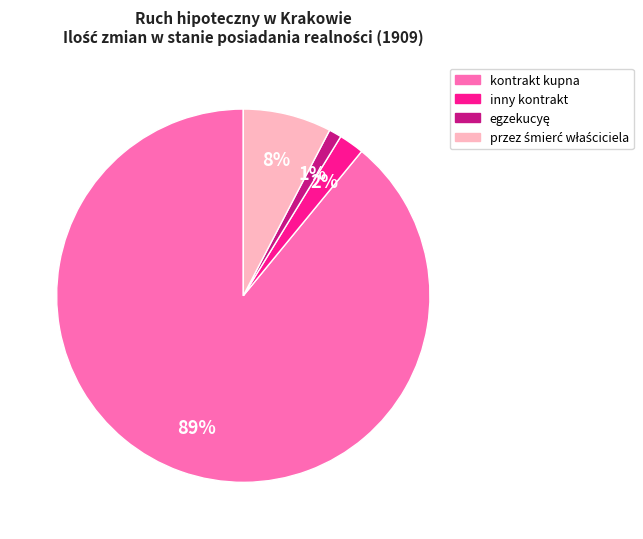

Which slice represents more than half of the pie?

kontrakt kupna